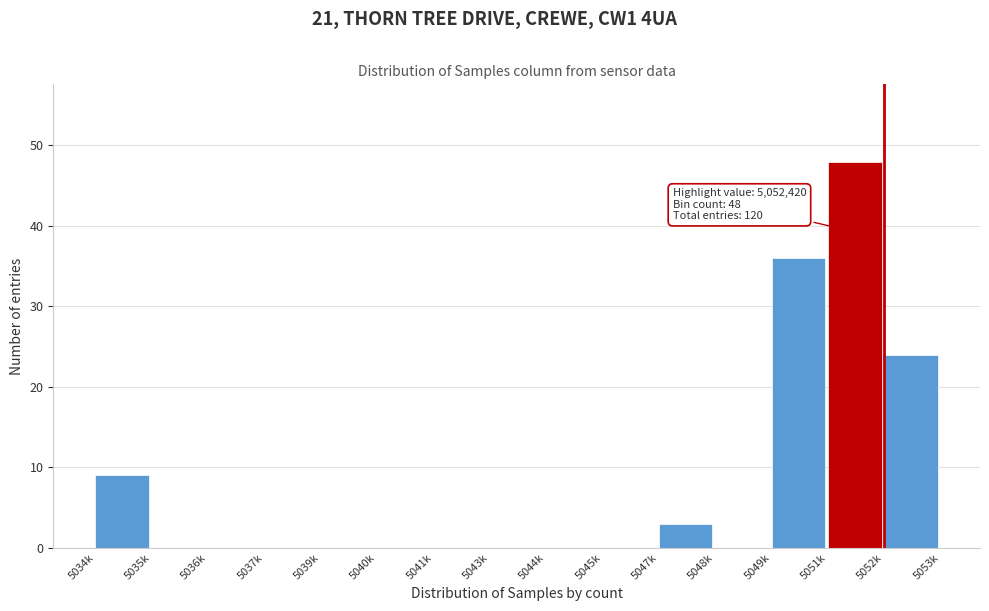

Reading left to right, transcribe all the data shown in this chart.

5034k=9	5035k=0	5036k=0	5037k=0	5039k=0	5040k=0	5041k=0	5043k=0	5044k=0	5045k=0	5047k=3	5048k=0	5049k=36	5051k=48	5052k=24